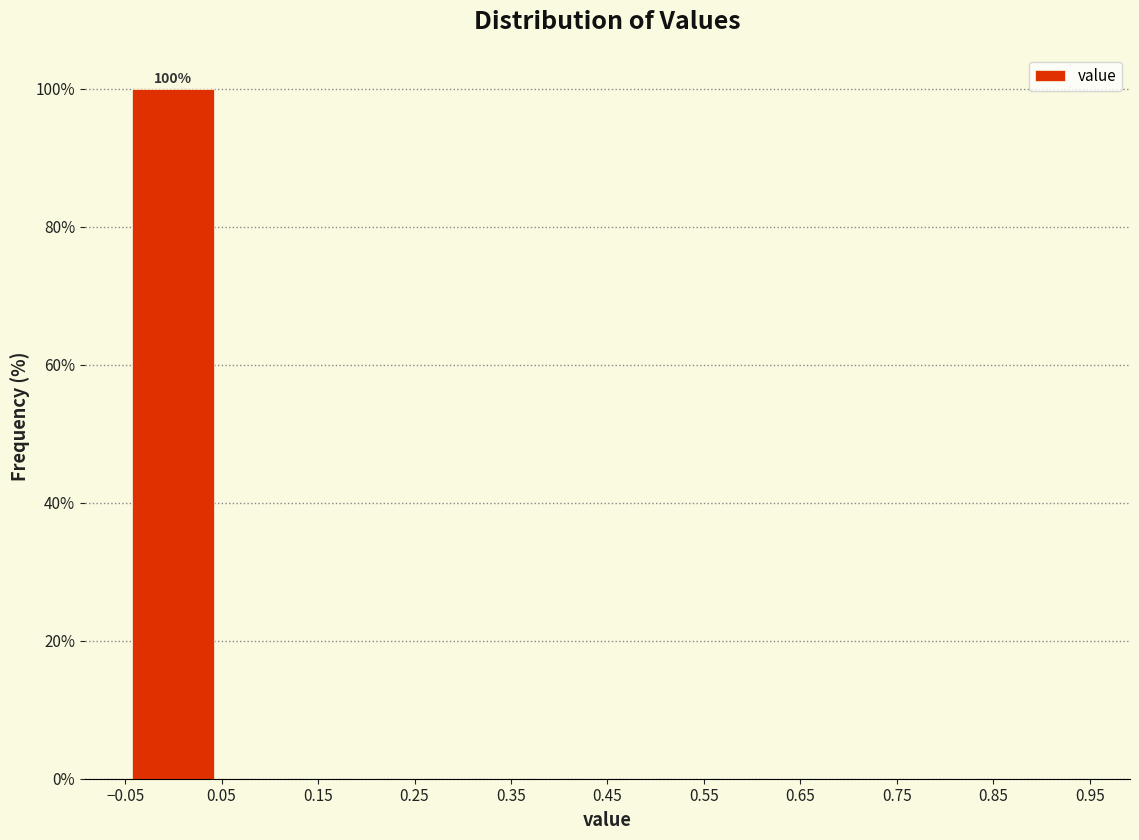

Which range on the x-axis has the tallest bar?

-0.05 to 0.05